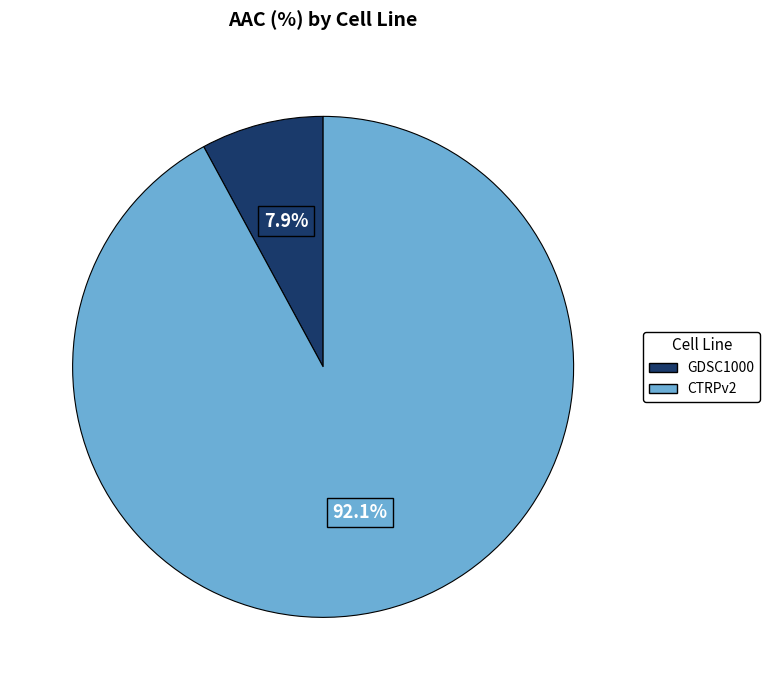

What percentage do GDSC1000 and CTRPv2 together represent?

100.0%